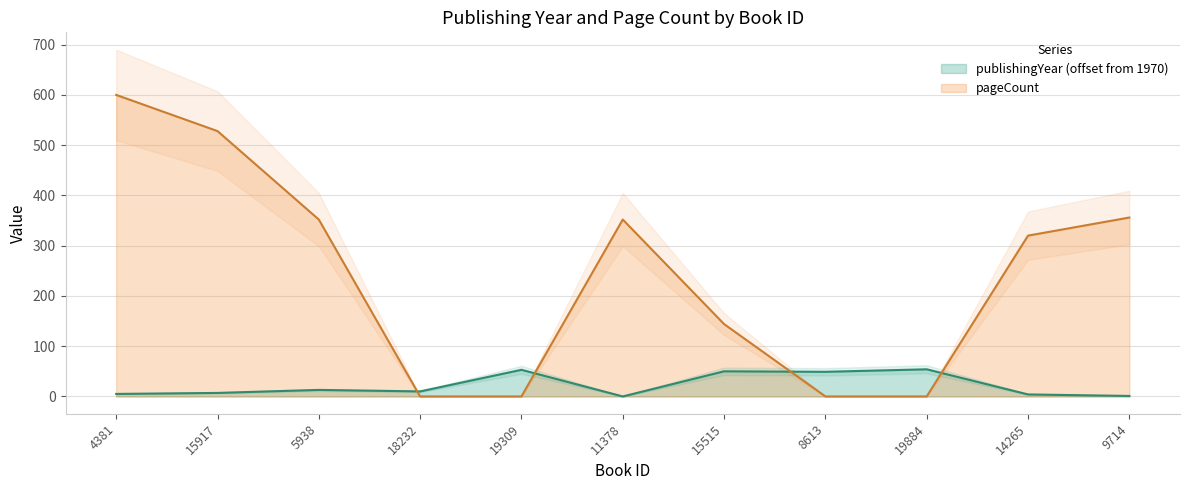

Does the chart display data point markers on the line(s)?

No